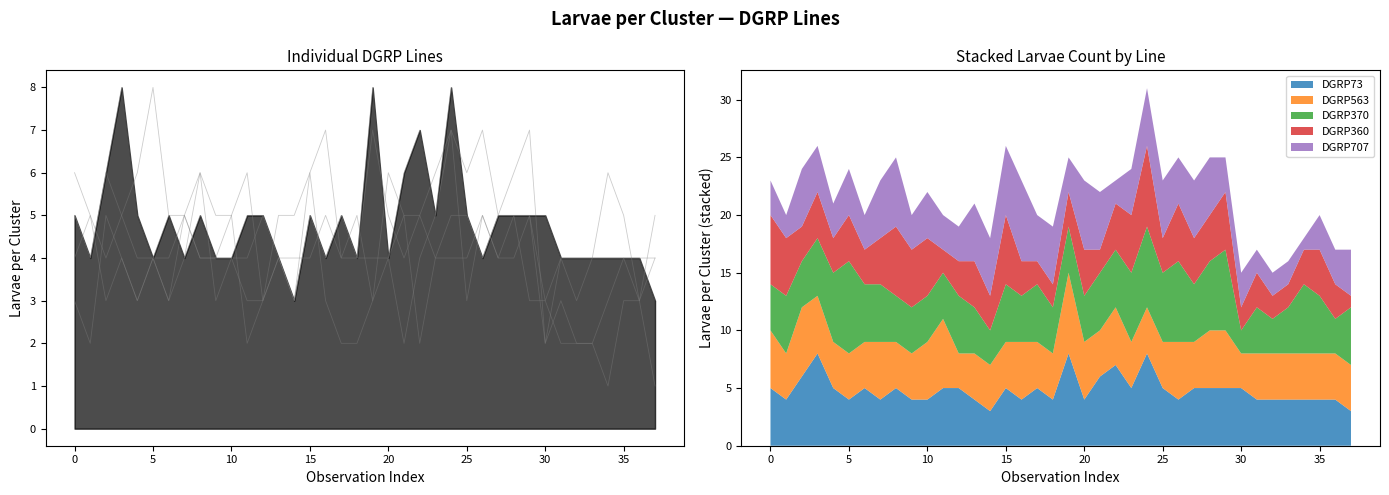

What are all the series names shown in the legend?

DGRP73, DGRP563, DGRP370, DGRP360, DGRP707